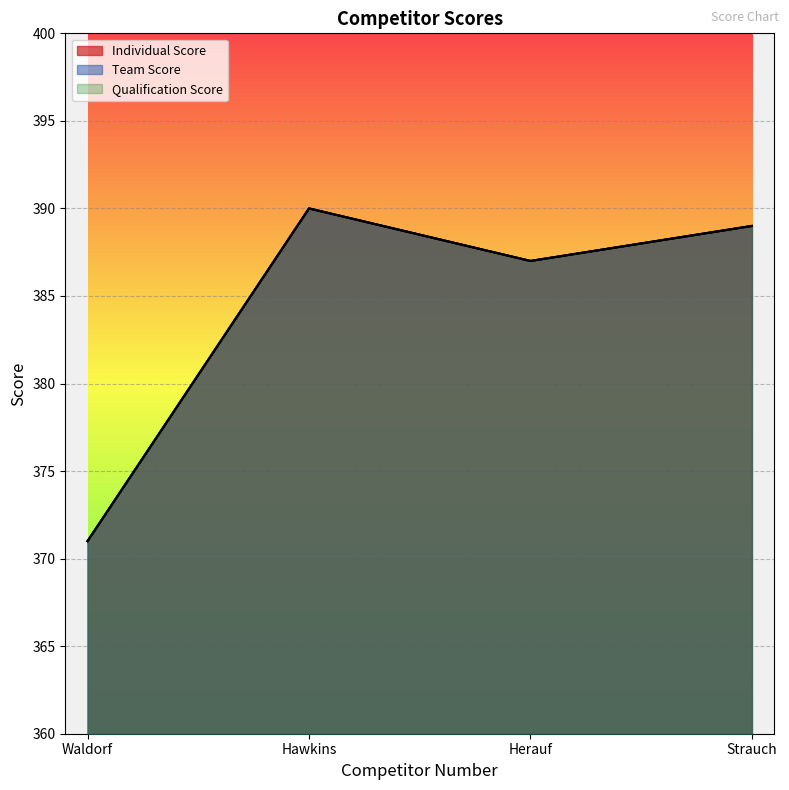

What is the minimum value shown in the chart?

371